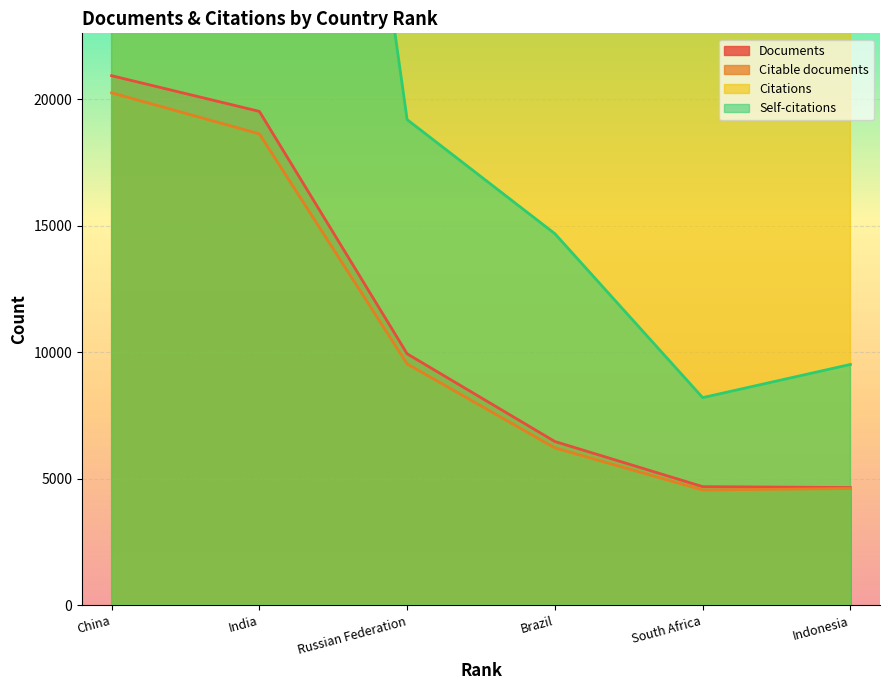

What are all the series names shown in the legend?

Documents, Citable documents, Citations, Self-citations